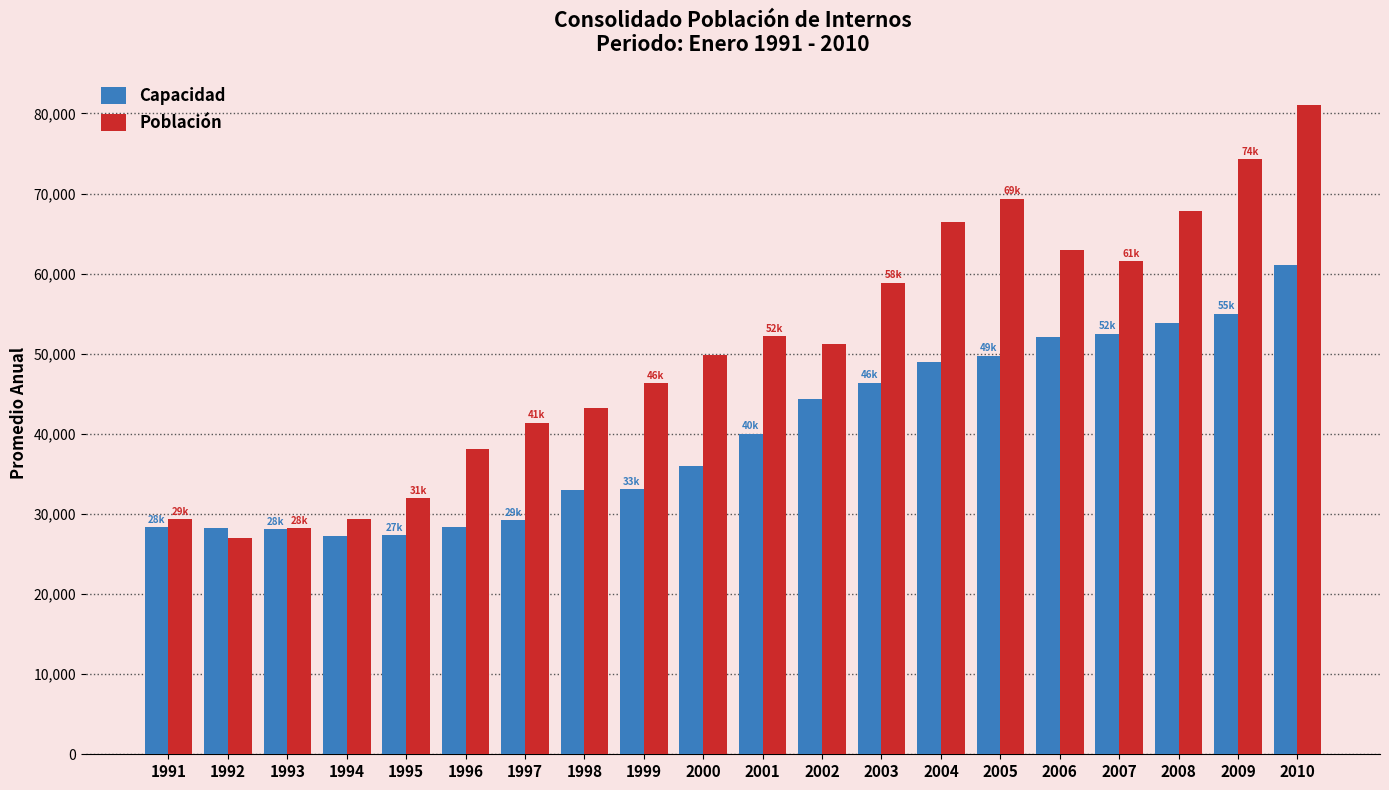

Are the bars grouped side by side (vs. stacked)?

Yes